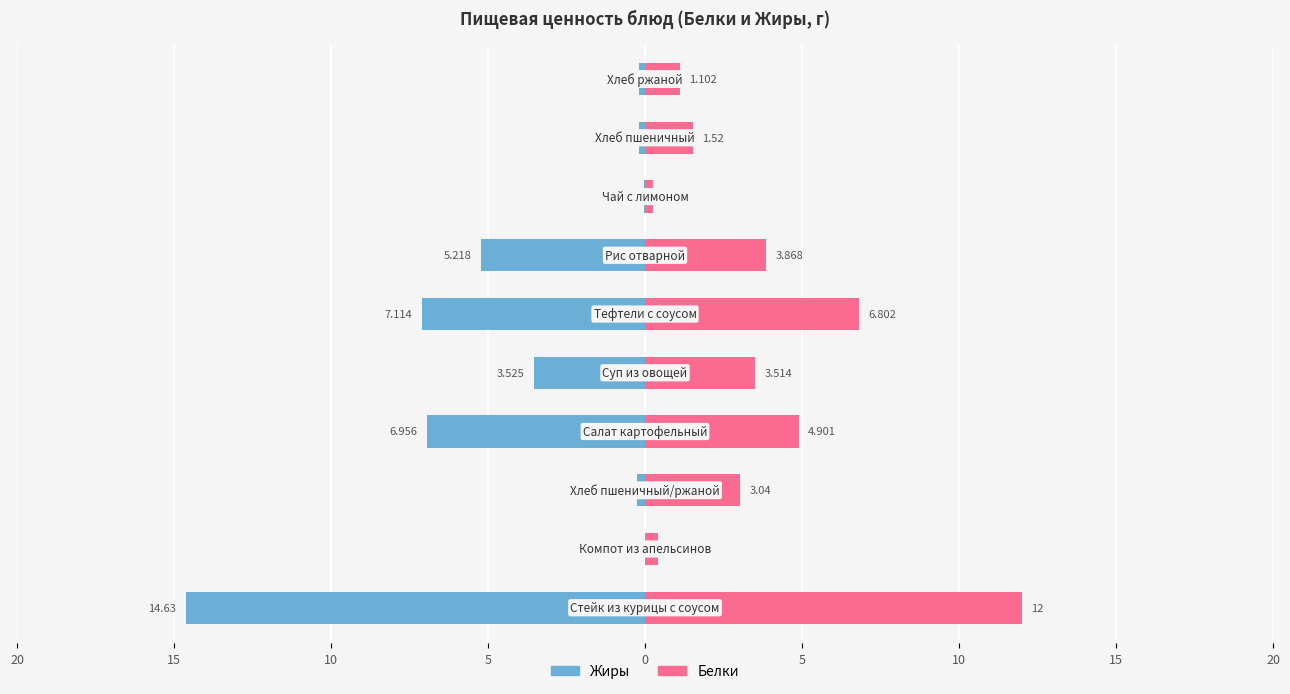

What is the difference between the maximum and minimum values in the Жиры series?

14.6